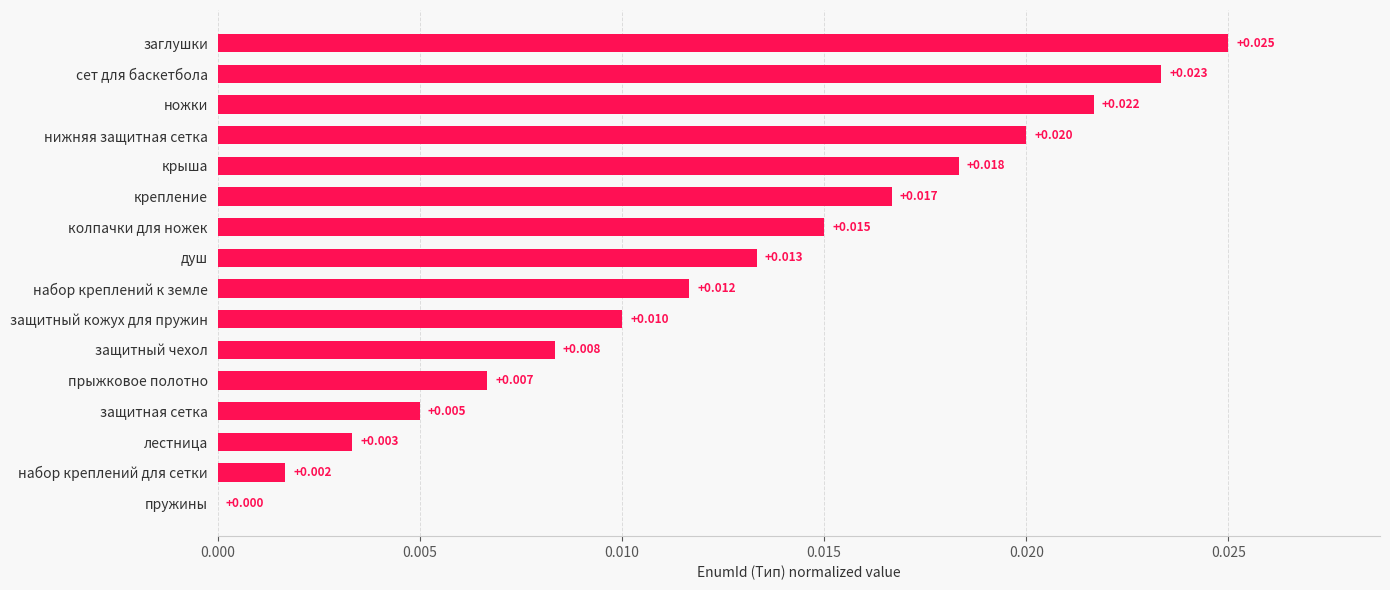

Which has a higher value, пружины or защитная сетка?

защитная сетка